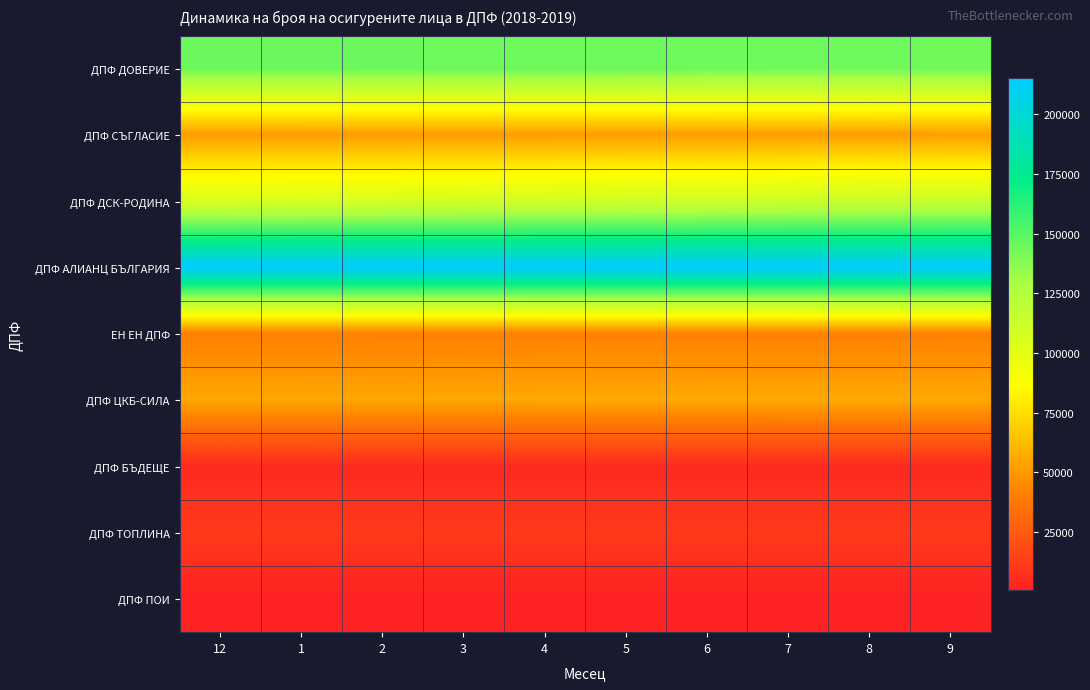

Reading right to left, what are all the values shown in this chart?

ДПФ ДОВЕРИЕ: 9=143917	8=144020	7=144187	6=144378	5=144661	4=144681	3=144735	2=144848	1=144959	12=145085
ДПФ СЪГЛАСИЕ: 9=51760	8=51389	7=51392	6=51341	5=51351	4=51340	3=51314	2=51322	1=51372	12=51381
ДПФ ДСК-РОДИНА: 9=113736	8=112895	7=112040	6=111067	5=110258	4=109128	3=108061	2=106923	1=106121	12=105451
ДПФ АЛИАНЦ БЪЛГАРИЯ: 9=214760	8=214843	7=214830	6=214859	5=214973	4=215118	3=215089	2=215127	1=215183	12=215268
ЕН ЕН ДПФ: 9=40856	8=40803	7=40806	6=40774	5=40781	4=40732	3=40662	2=40627	1=40489	12=40459
ДПФ ЦКБ-СИЛА: 9=55706	8=55624	7=55524	6=55445	5=55394	4=55384	3=55278	2=55156	1=55070	12=55070
ДПФ БЪДЕЩЕ: 9=4012	8=4017	7=4015	6=4016	5=4022	4=4025	3=4030	2=4033	1=4027	12=4033
ДПФ ТОПЛИНА: 9=10864	8=10857	7=10859	6=10870	5=10873	4=10845	3=10846	2=10842	1=10852	12=10869
ДПФ ПОИ: 9=487	8=486	7=491	6=499	5=503	4=498	3=499	2=502	1=513	12=515